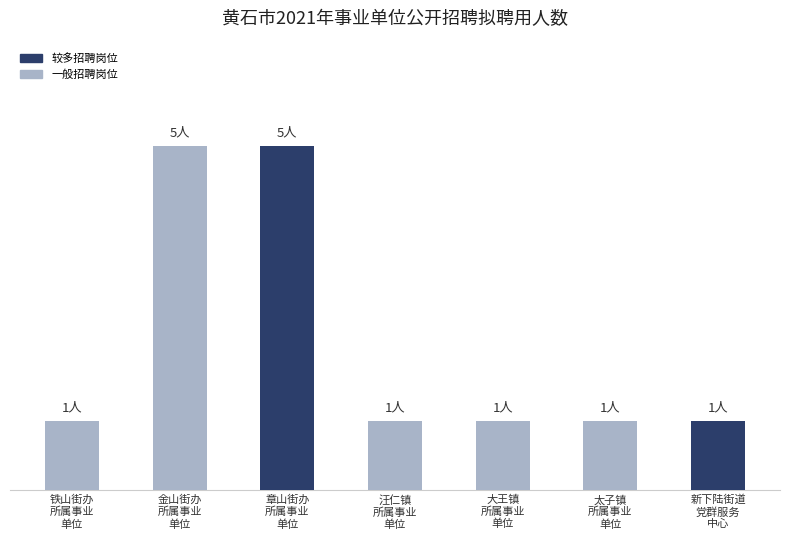

Are the bars horizontal?

No